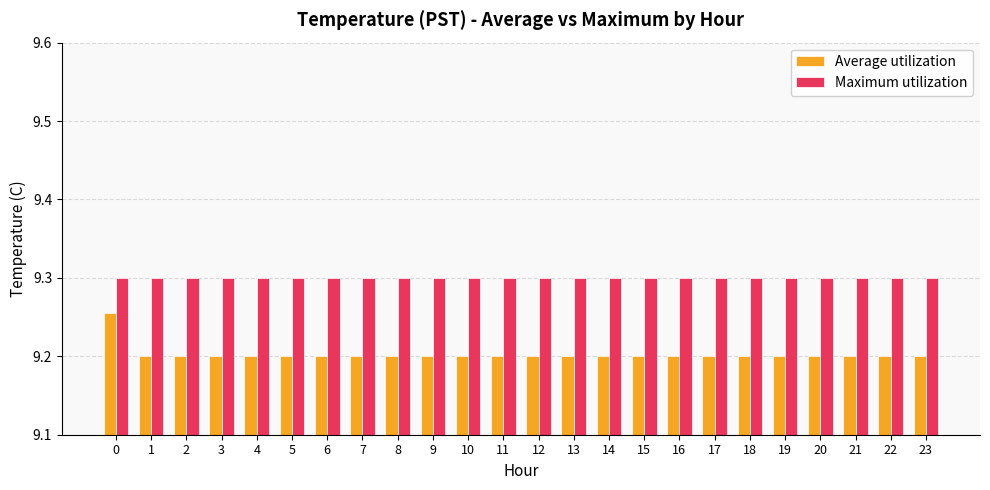

What is the sum of the Average utilization values at 9 and 2?

18.4